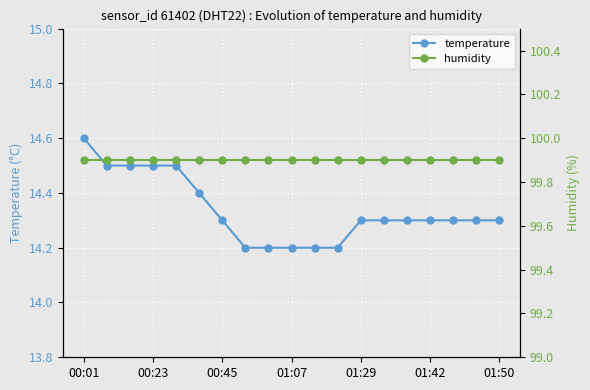

True or false: temperature has a value of 14.3 at 01:29.

True